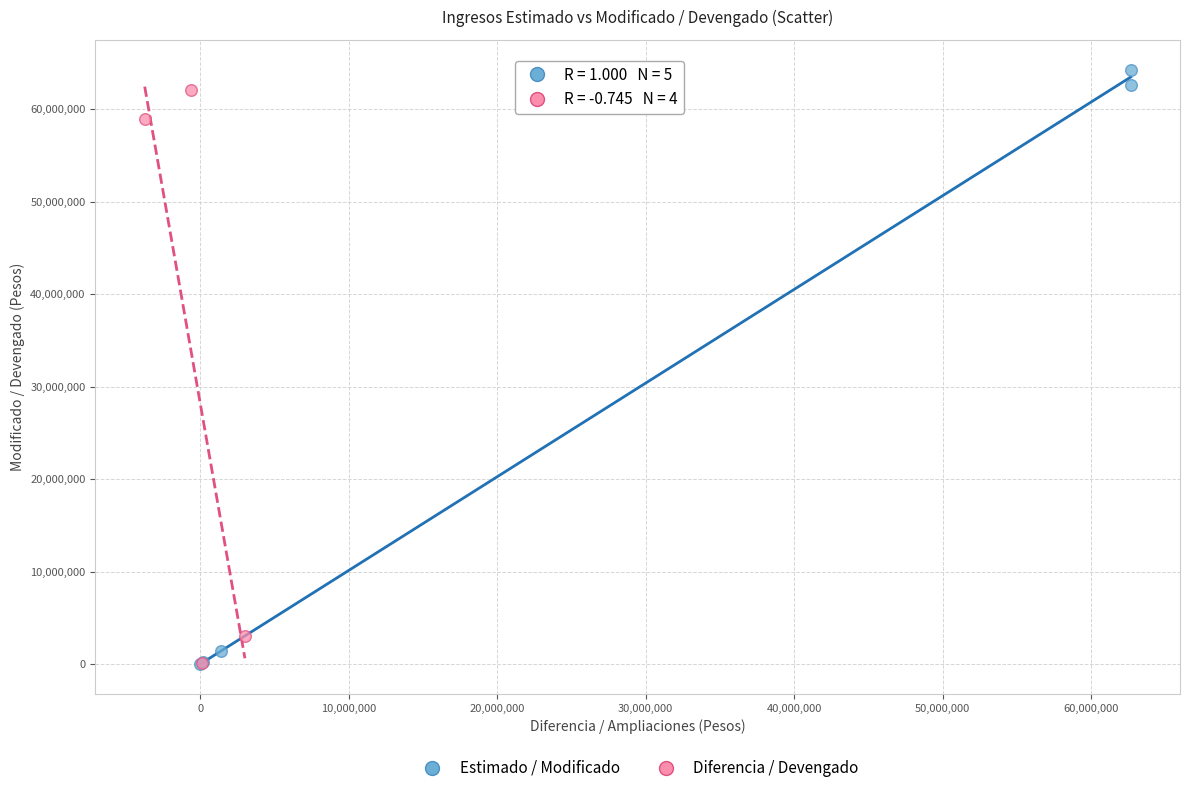

Which series has the largest Y range (max minus min)?

Estimado / Modificado